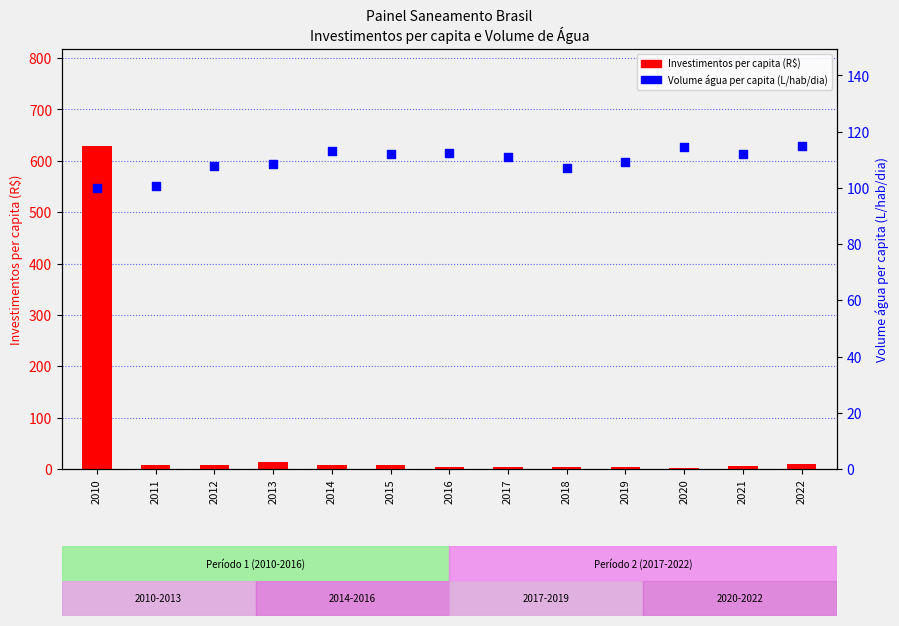

Which series contains the lowest Y value?

Investimentos per capita (R$)